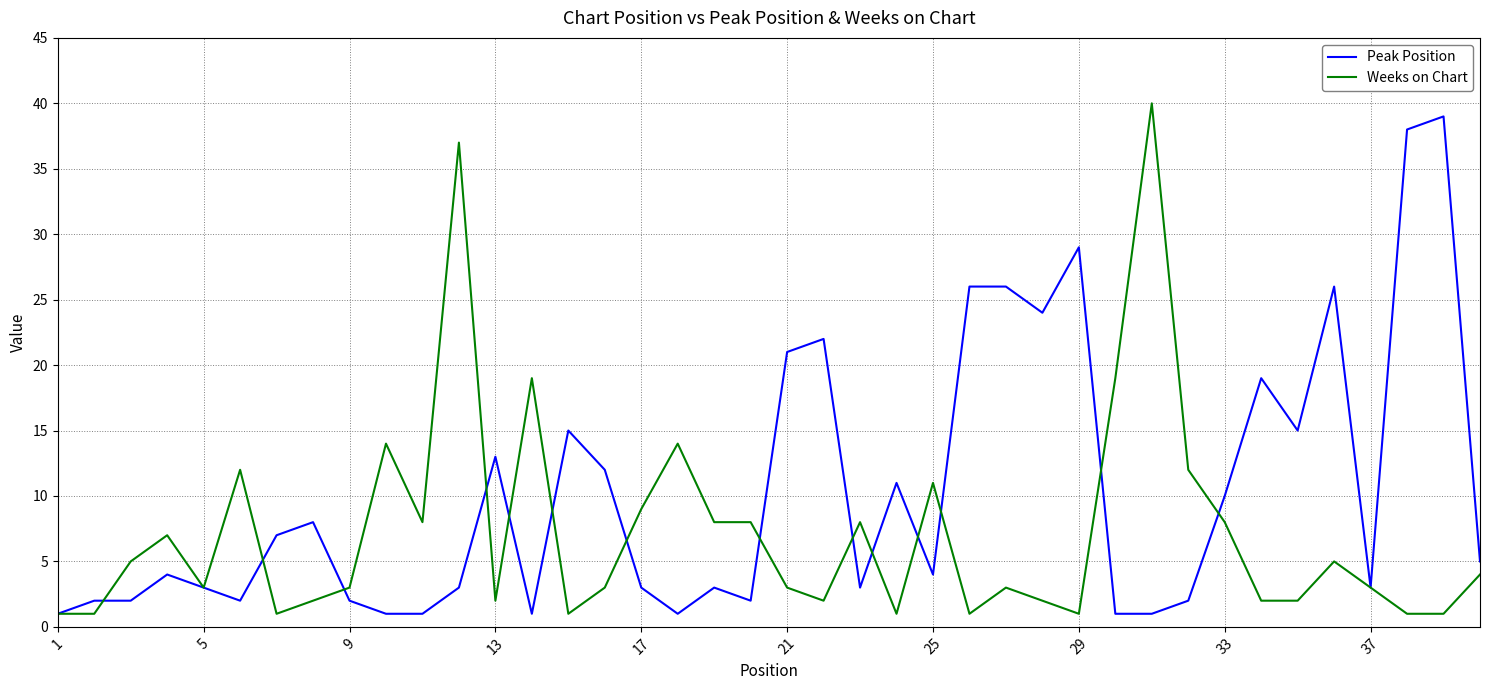

What is the maximum value for Peak Position?

39